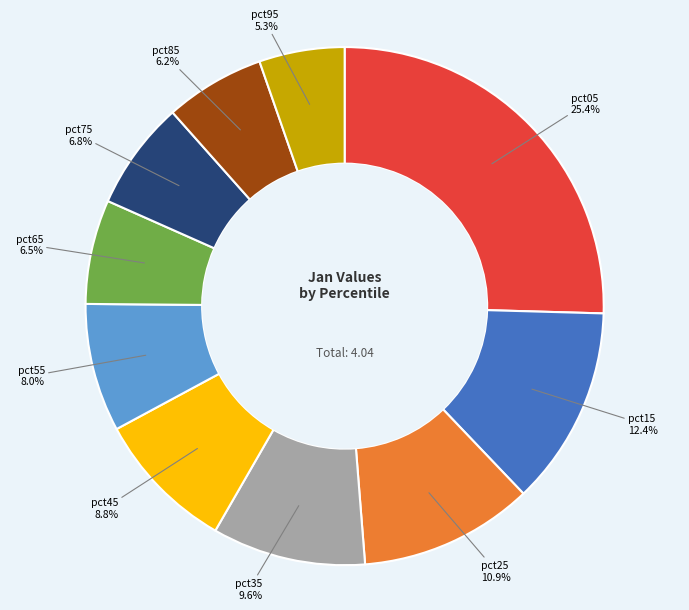

How many segments does this pie chart have?

10